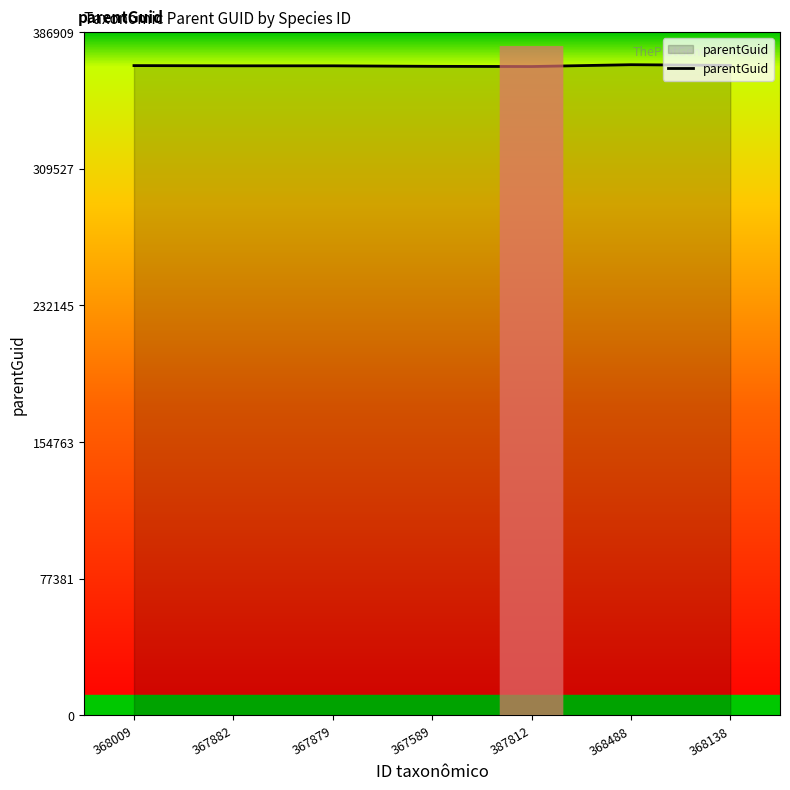

What is the maximum value shown in the chart?

368485